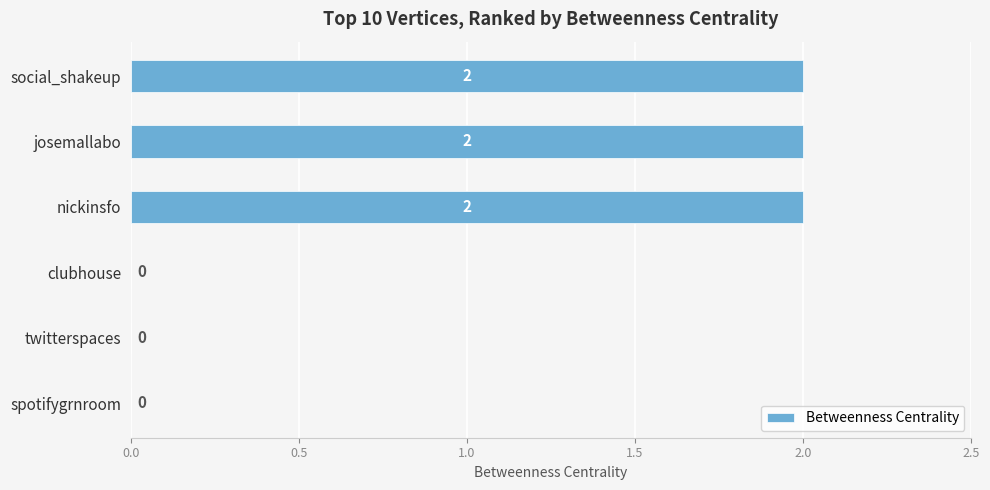

The chart shows a value of 1 at social_shakeup. True or false?

False